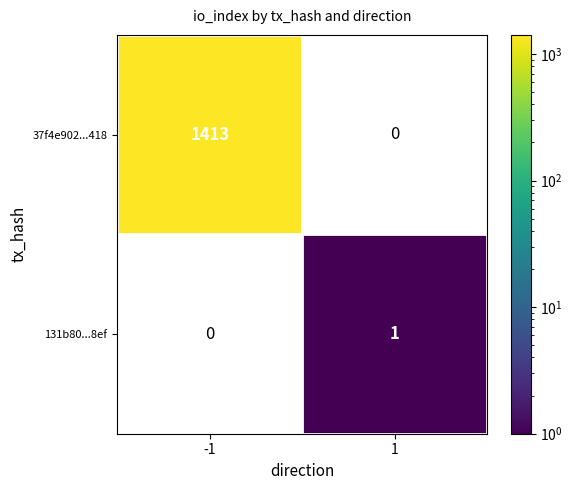

At which category is the sum across all series the highest?

-1